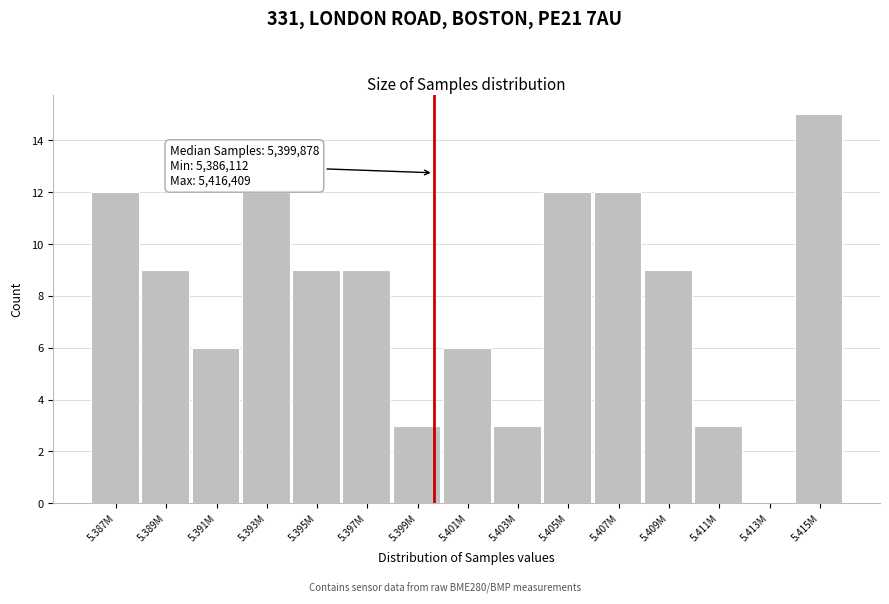

Reading right to left, transcribe all the data shown in this chart.

5.415M=15	5.413M=0	5.411M=3	5.409M=9	5.407M=12	5.405M=12	5.403M=3	5.401M=6	5.399M=3	5.397M=9	5.395M=9	5.393M=12	5.391M=6	5.389M=9	5.387M=12